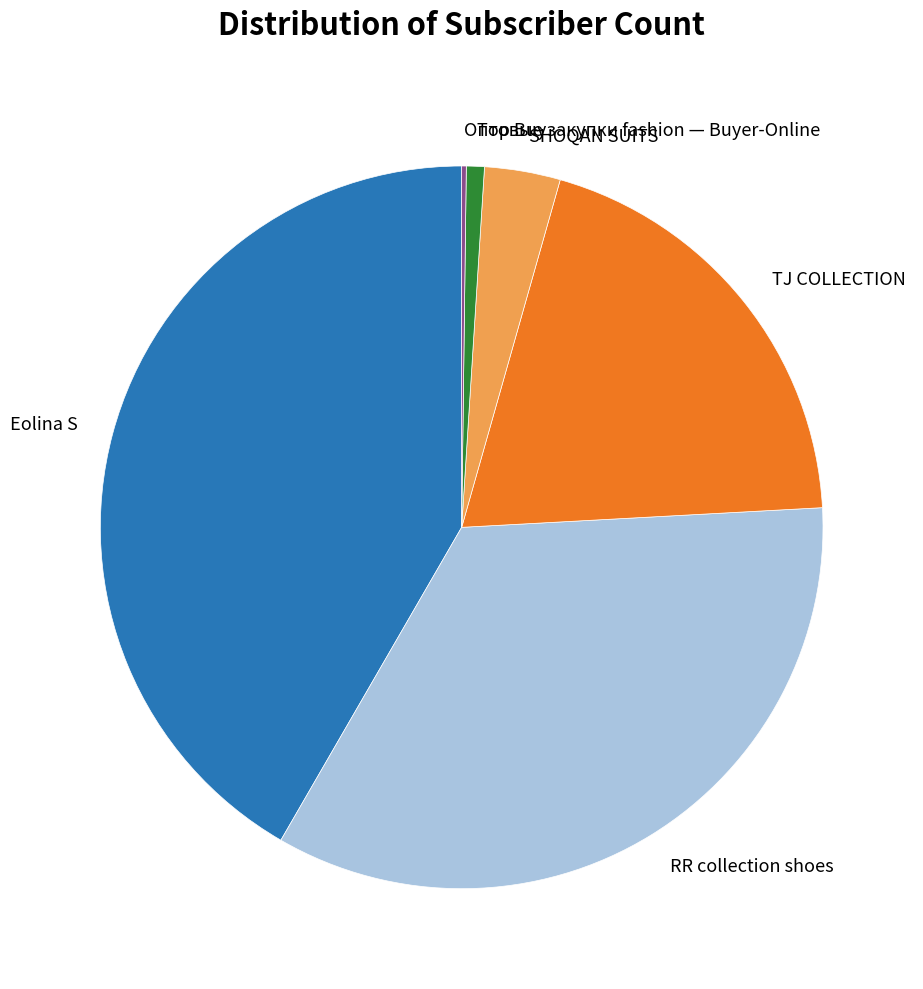

What is the largest slice in the pie chart?

Eolina S